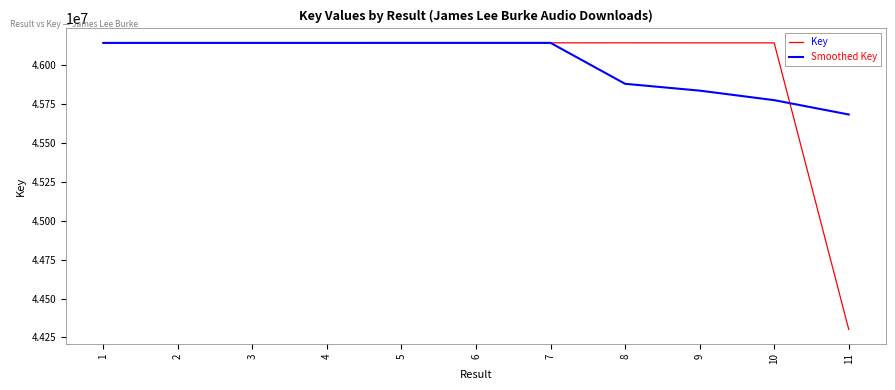

What is the highest value of the Key series?

46144966.0